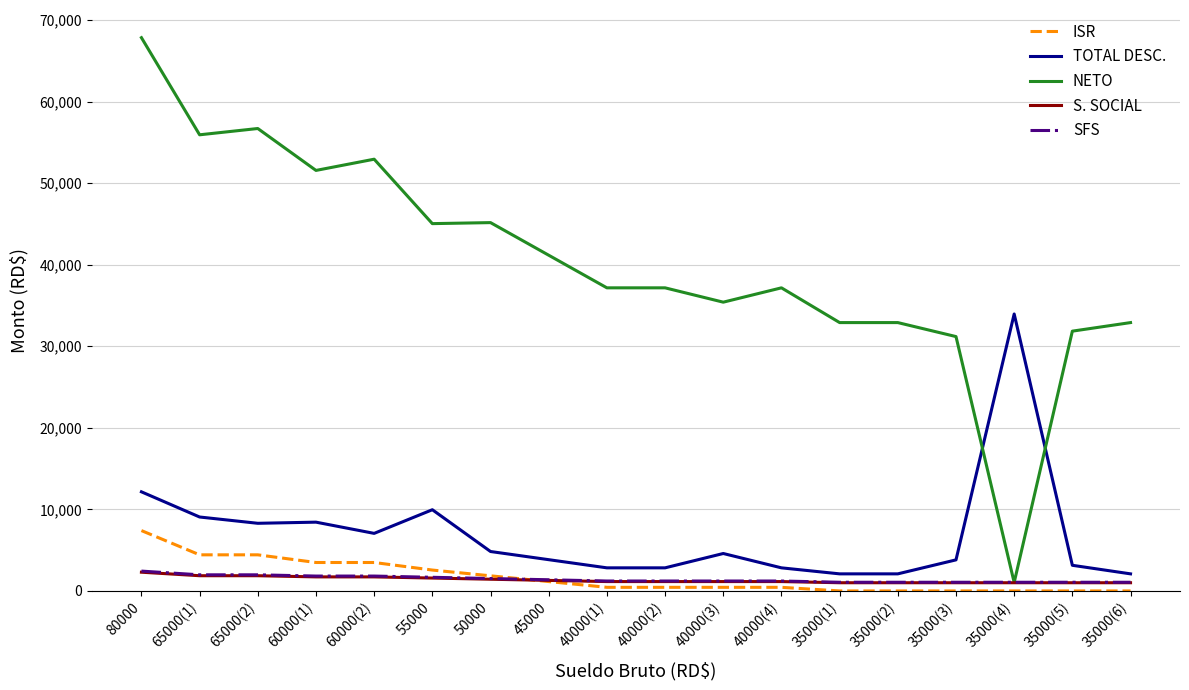

At which category is the sum across all series the highest?

80000